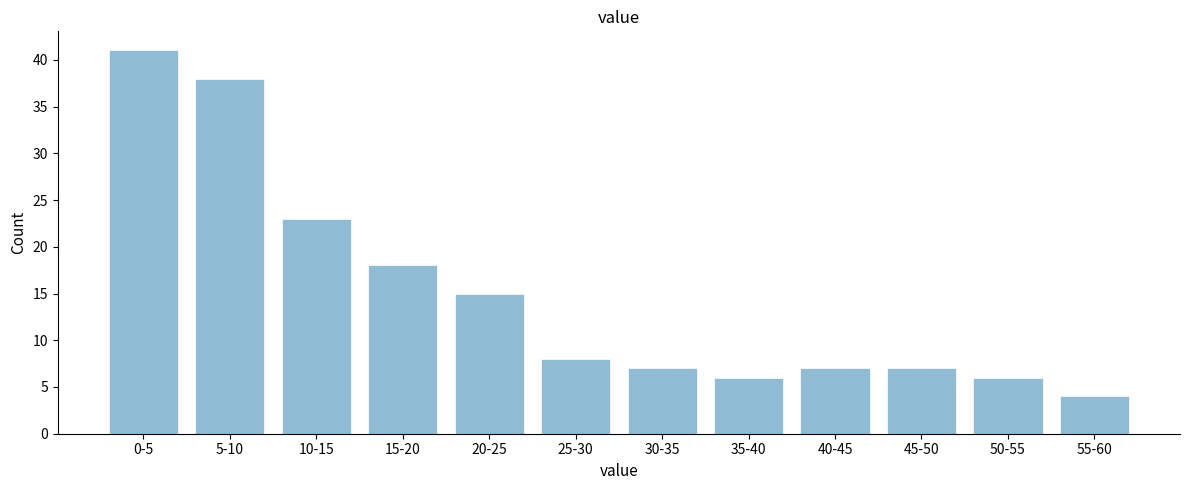

Reading right to left, list all the values displayed in this chart.

4	6	7	7	6	7	8	15	18	23	38	41